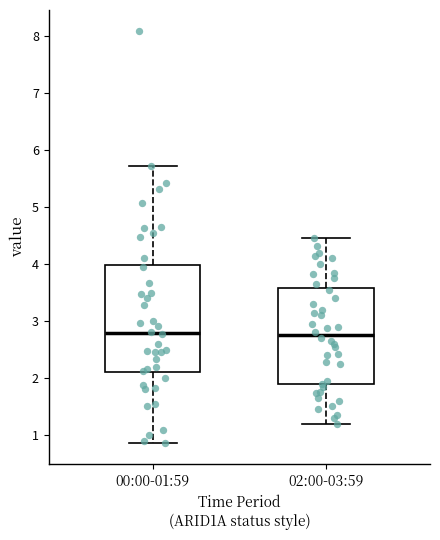

Where is the lower edge of the box for 02:00-03:59 on the y-axis? The values are not printed on the chart, so give them approximately, as read against the axis.

1.9